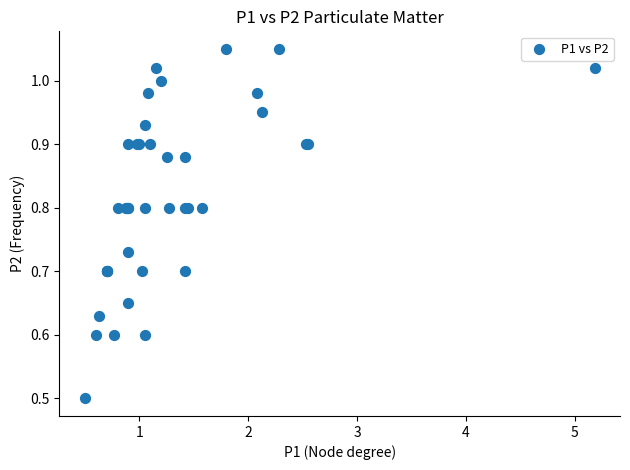

What Y value in the scatter plot is closest to 0?

0.5